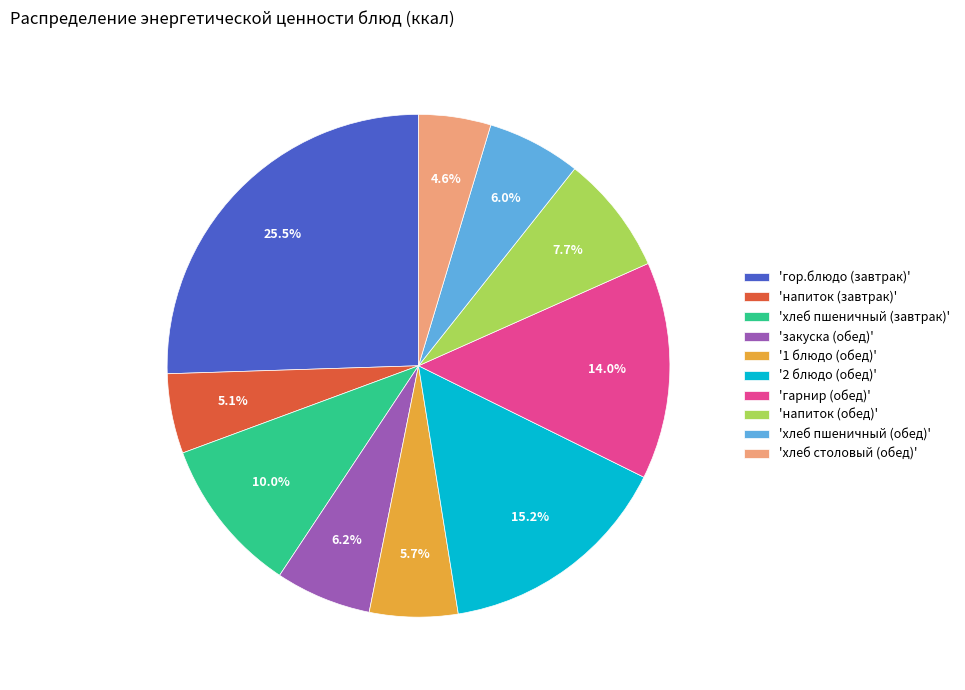

What is the largest slice in the pie chart?

'гор.блюдо (завтрак)'